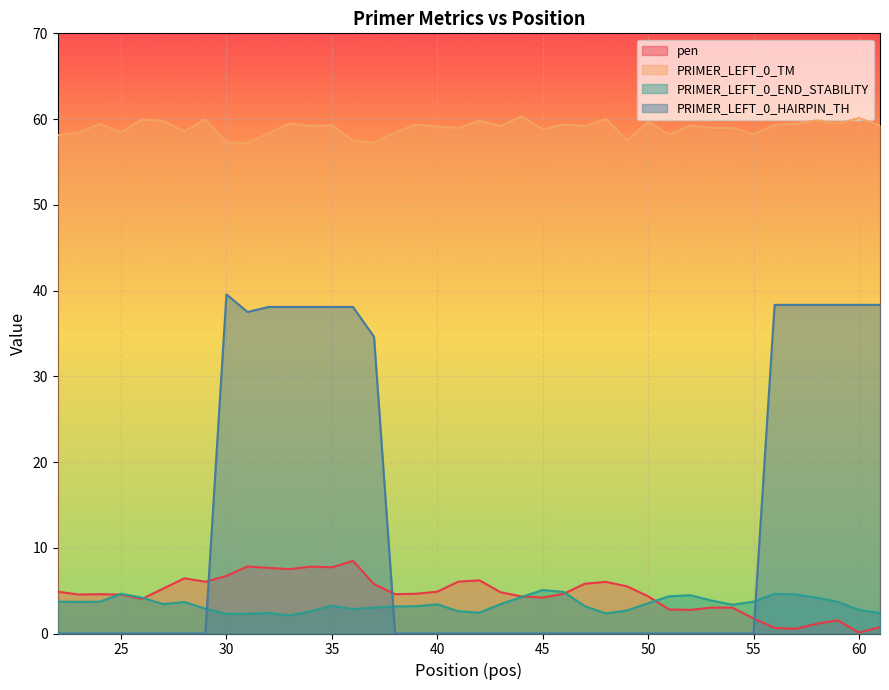

How many lines are shown in the chart?

4